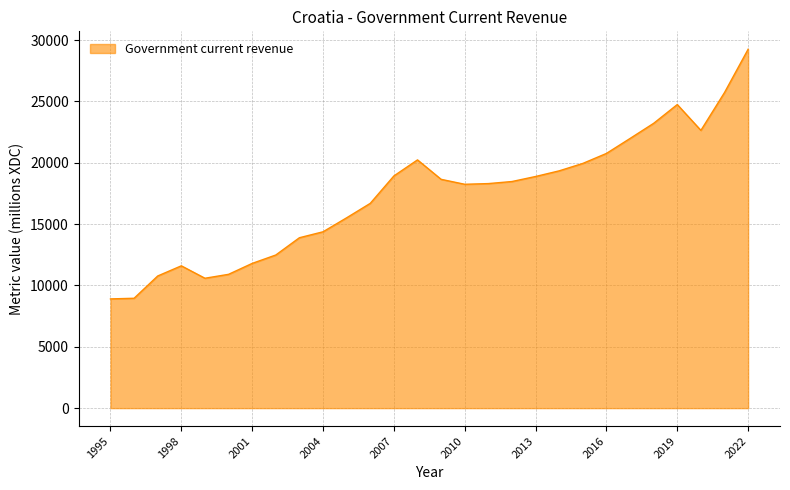

What is the smallest value displayed?

8903.0